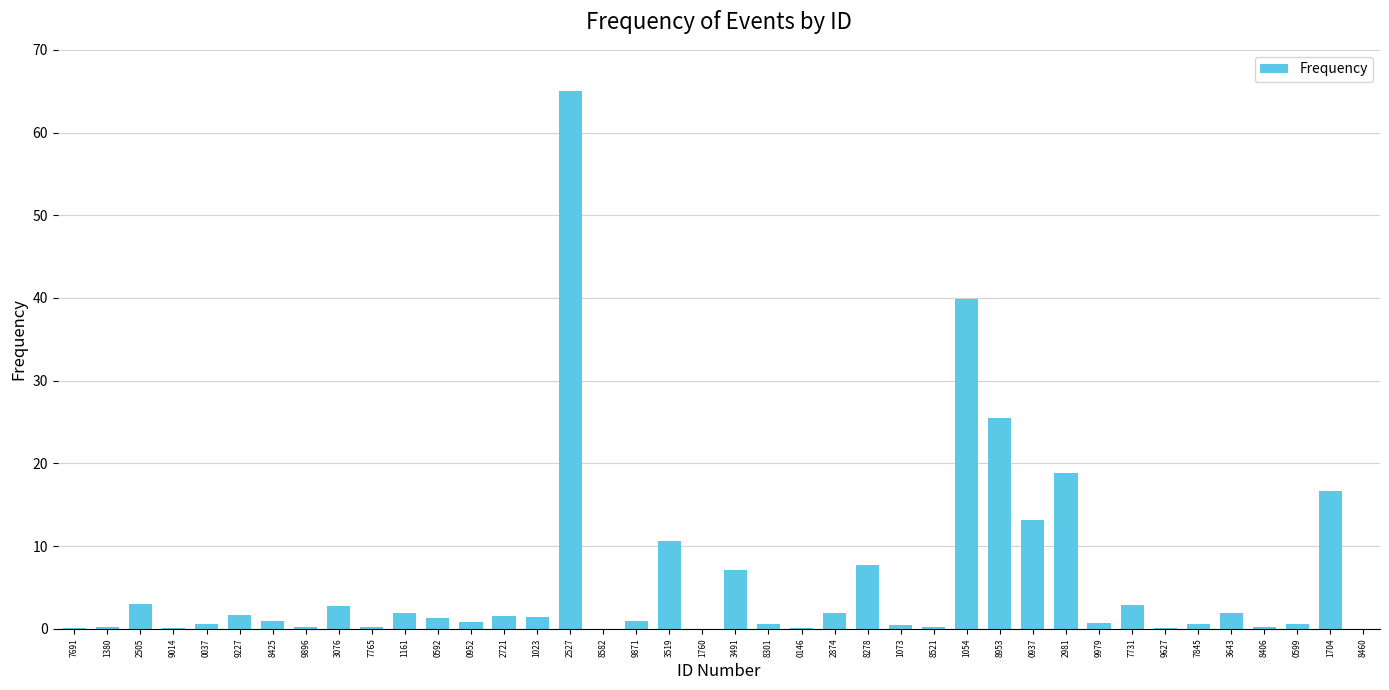

What is the approximate value at 0937?

13.1